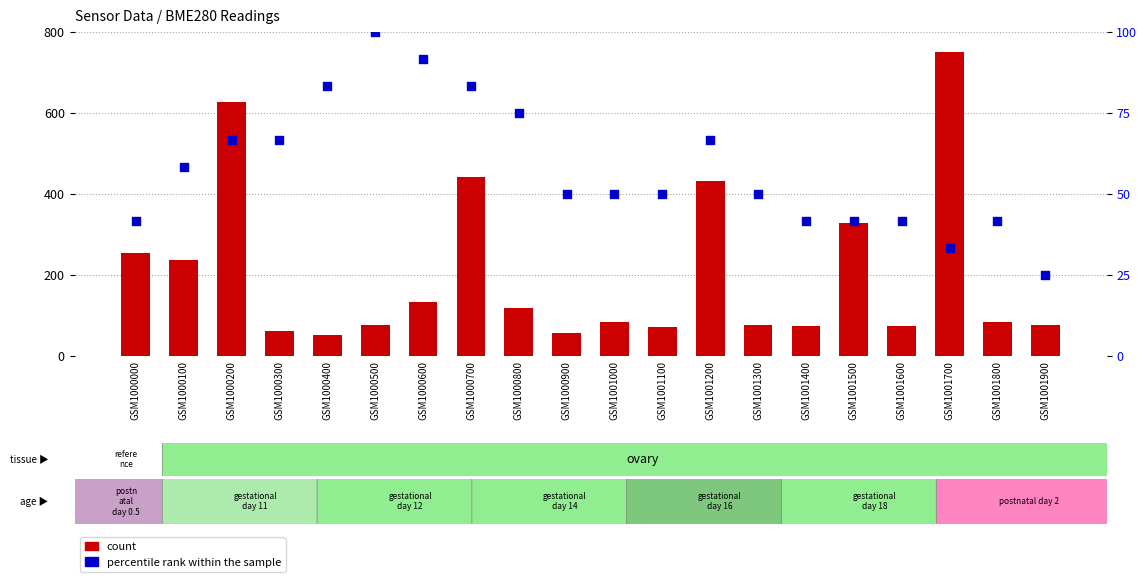

What are all the series names shown in the legend?

count, percentile rank within the sample